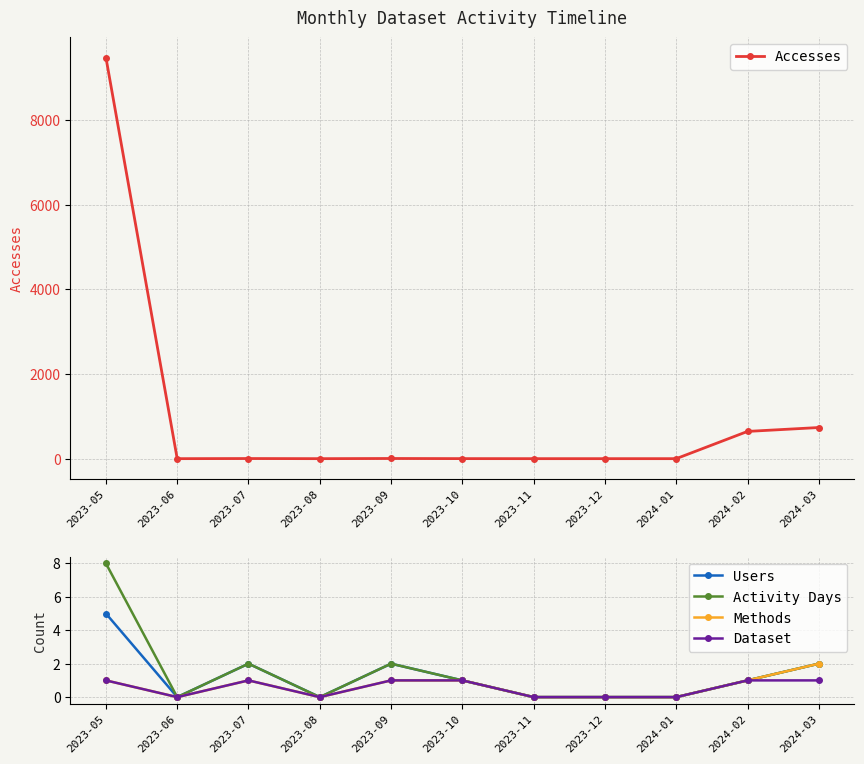

Is the value of Accesses at 2023-12 greater than the value of Dataset at 2023-08?

No